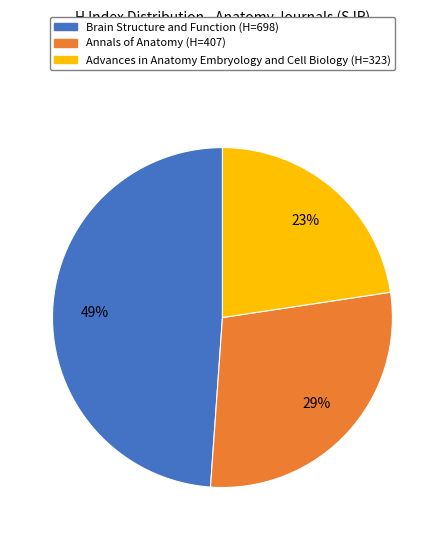

Is there a majority slice in this chart?

No